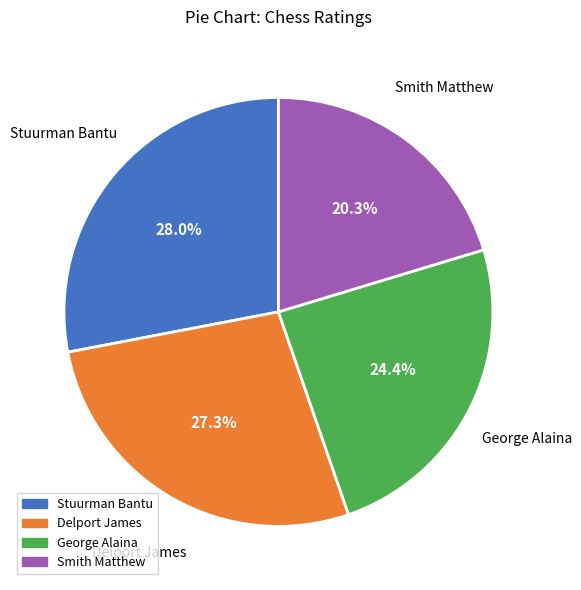

Which slice is the smallest?

Smith Matthew